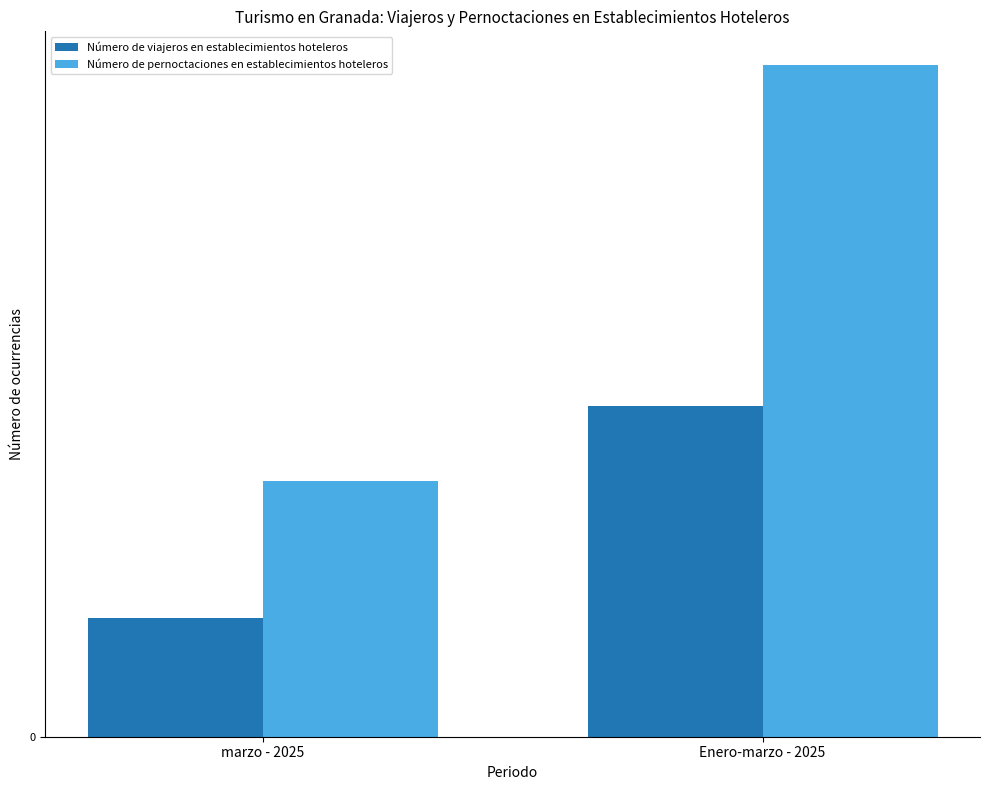

What is the approximate value of Número de pernoctaciones en establecimientos hoteleros at Enero-marzo - 2025, to the nearest 100?

1299000